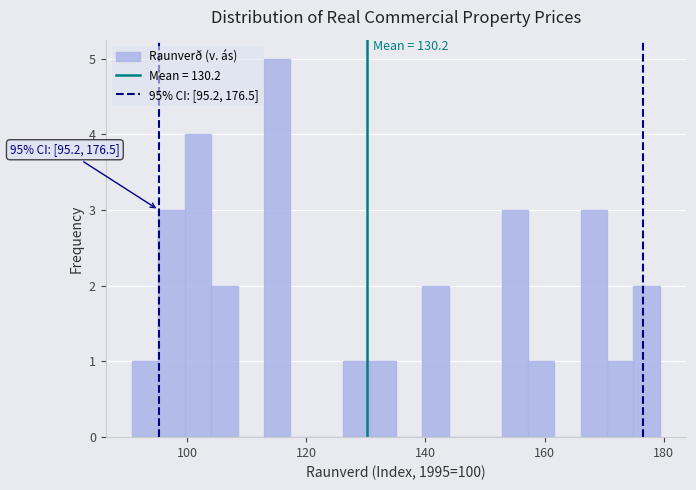

Read against the x-axis, roughly where is the centre of the tallest bar?

116